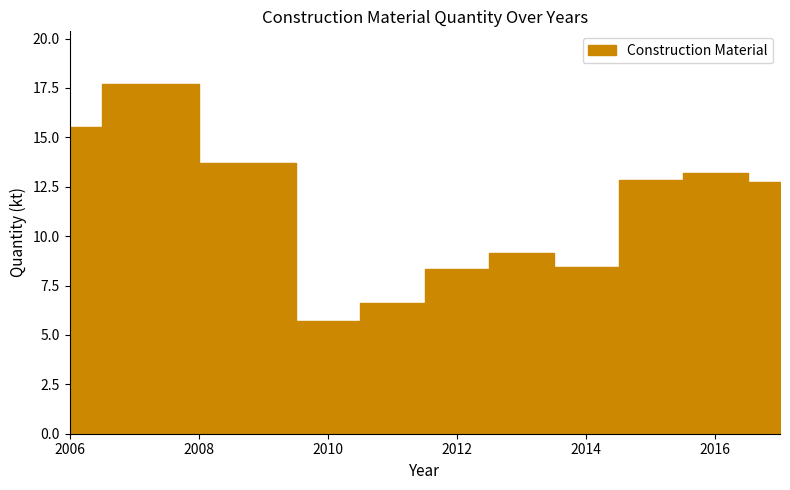

The chart shows a value of 8.4 at 2014. True or false?

True